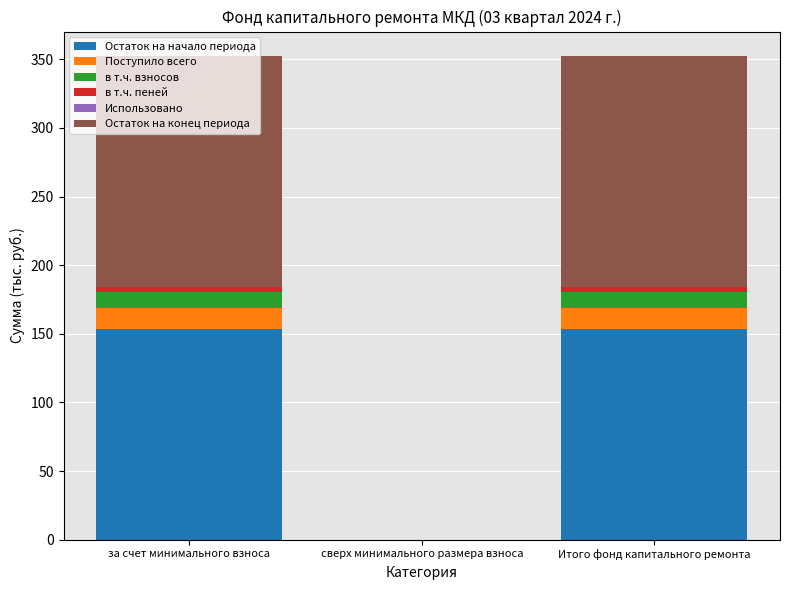

True or false: Остаток на начало периода has a value of 153.3 at за счет минимального взноса.

True